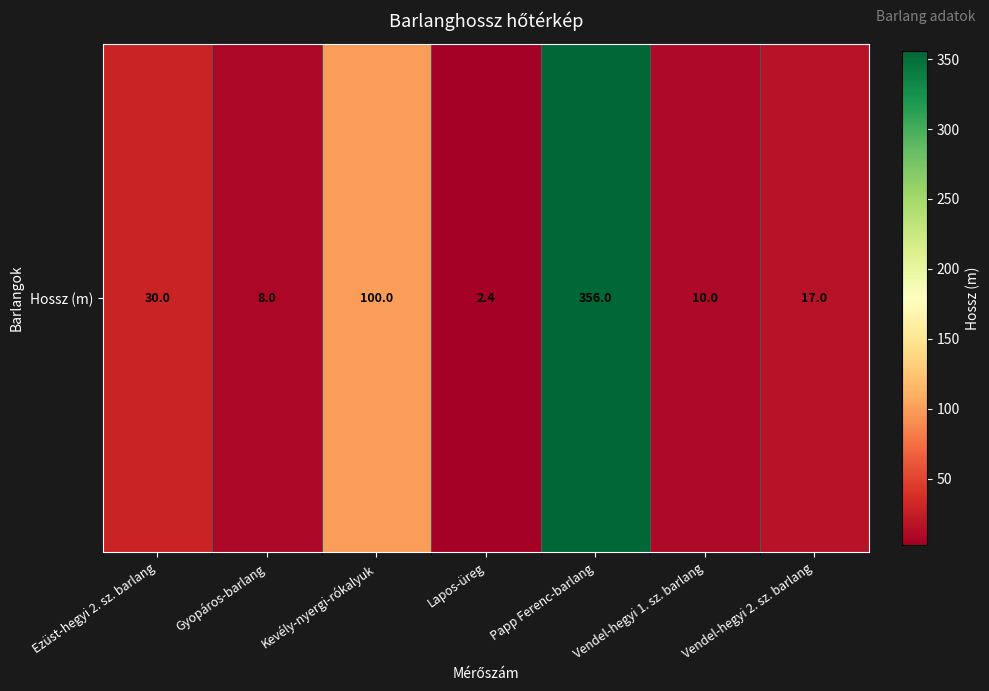

How many categories are shown in the chart?

7